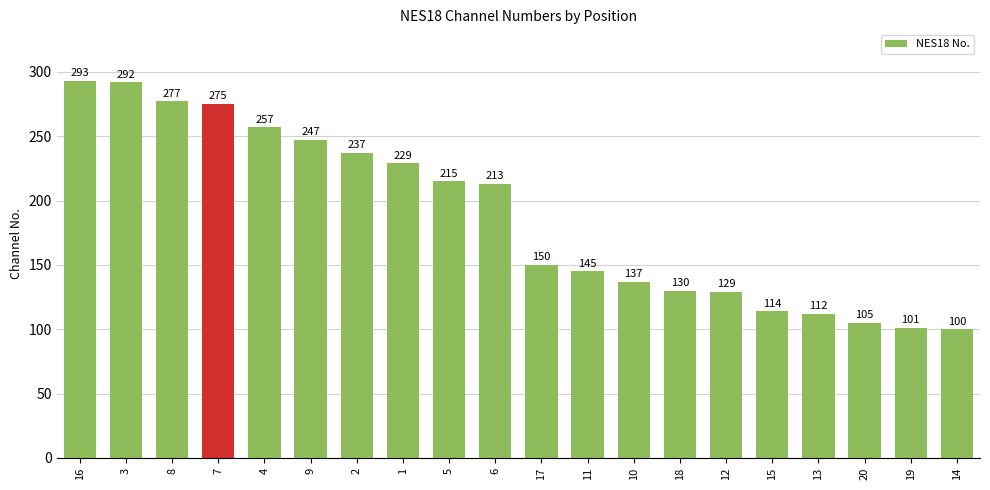

What is the label of the 17th bar from the left?

13